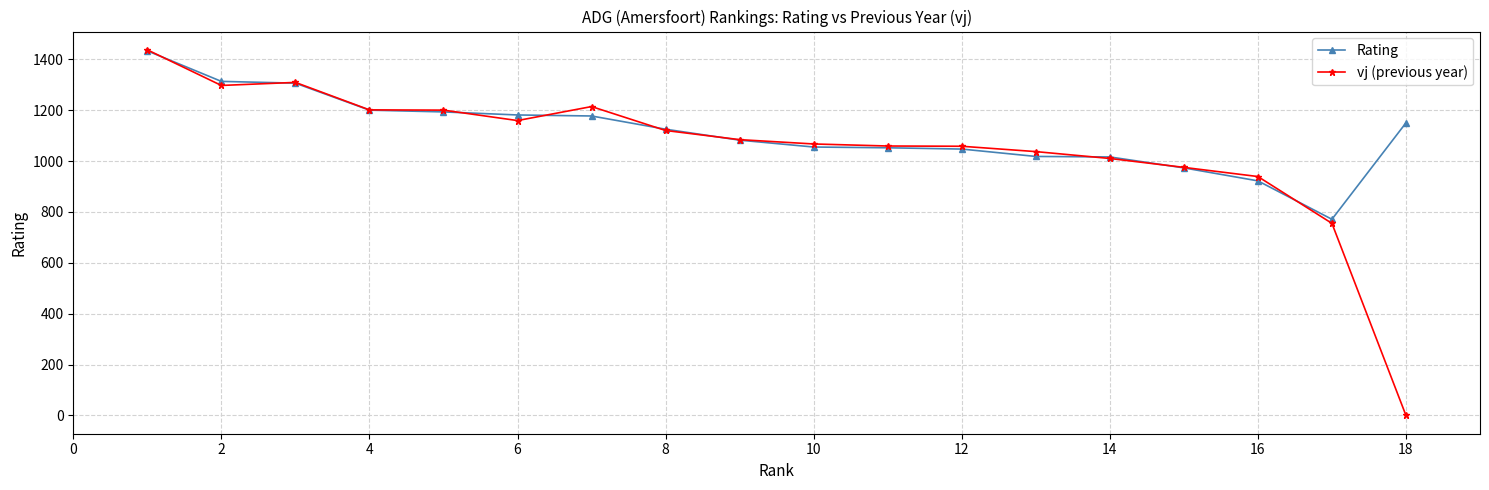

What is the difference between the maximum and minimum values in the Rating series?

662